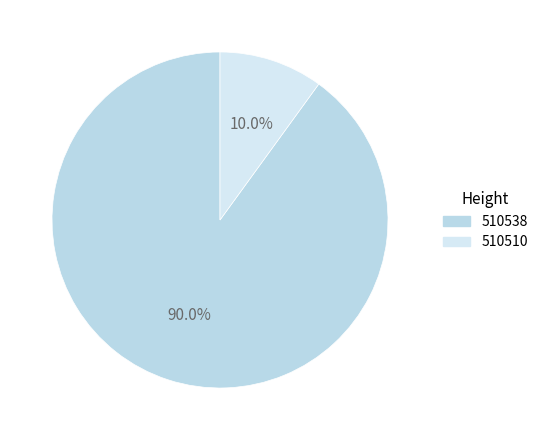

Is it true that 510538 is 90% of the pie?

True